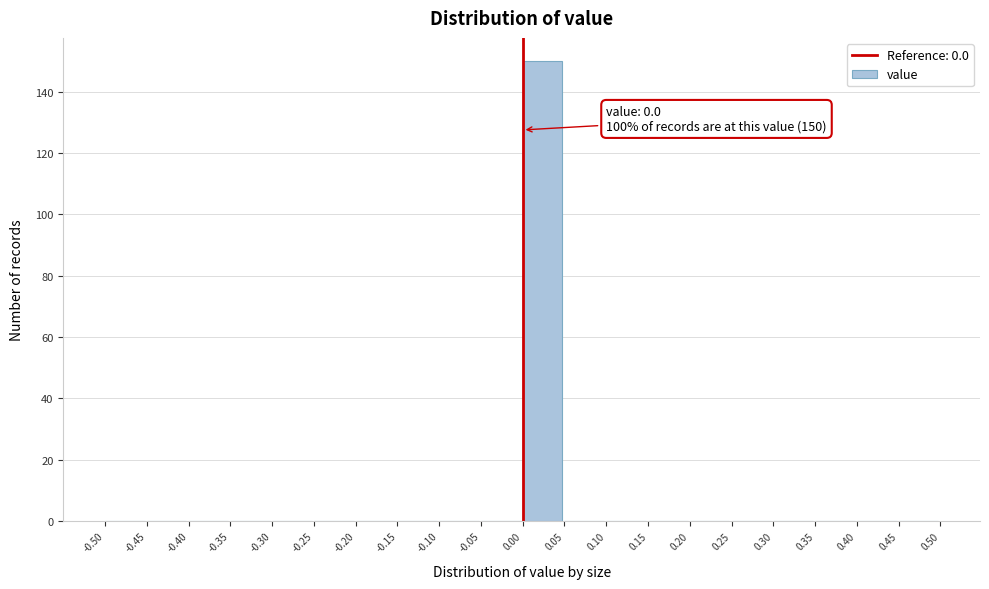

Over which range of the x-axis is the bar tallest?

0.00 to 0.05